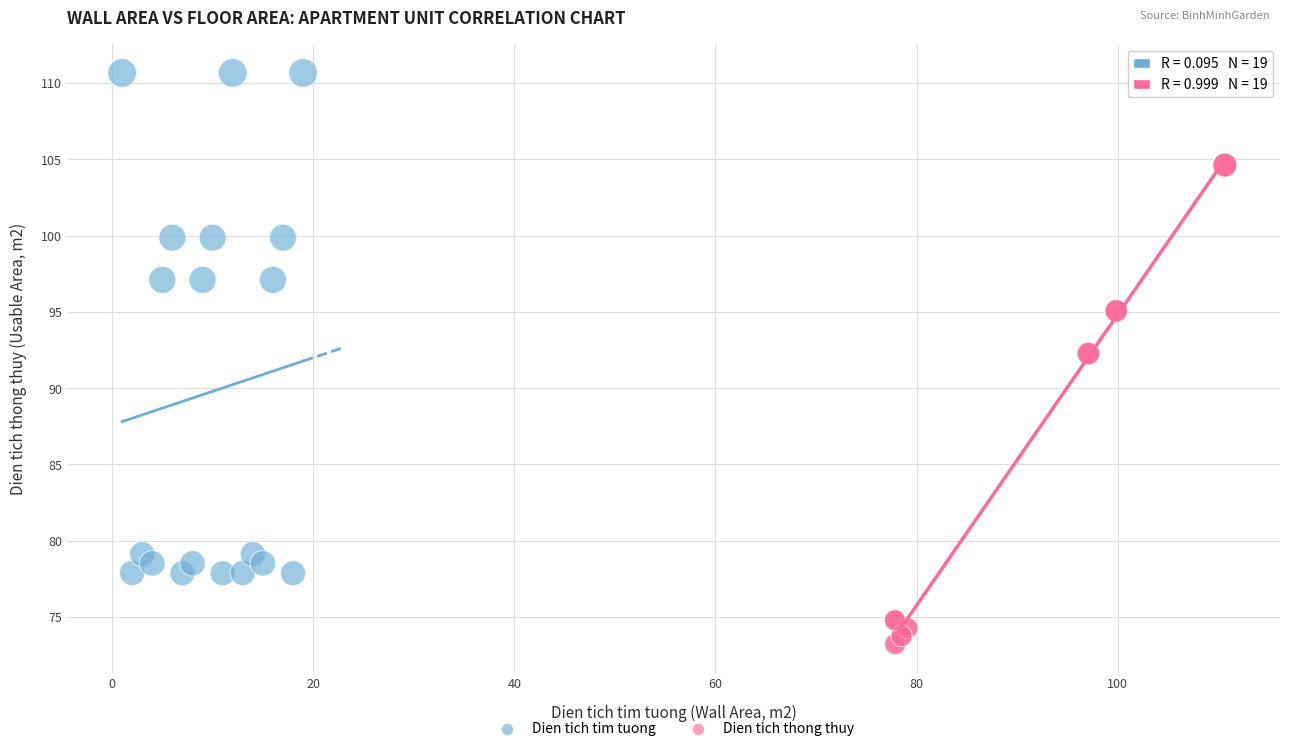

Which series has the widest spread of Y values?

Dien tich tim tuong